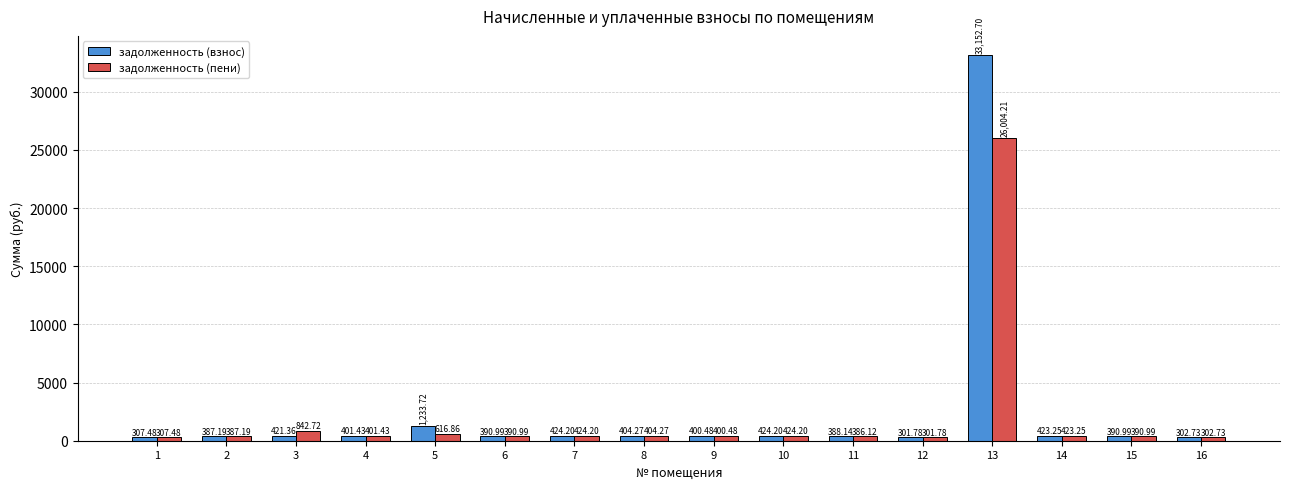

Which category has the highest value in the задолженность (взнос) series?

13